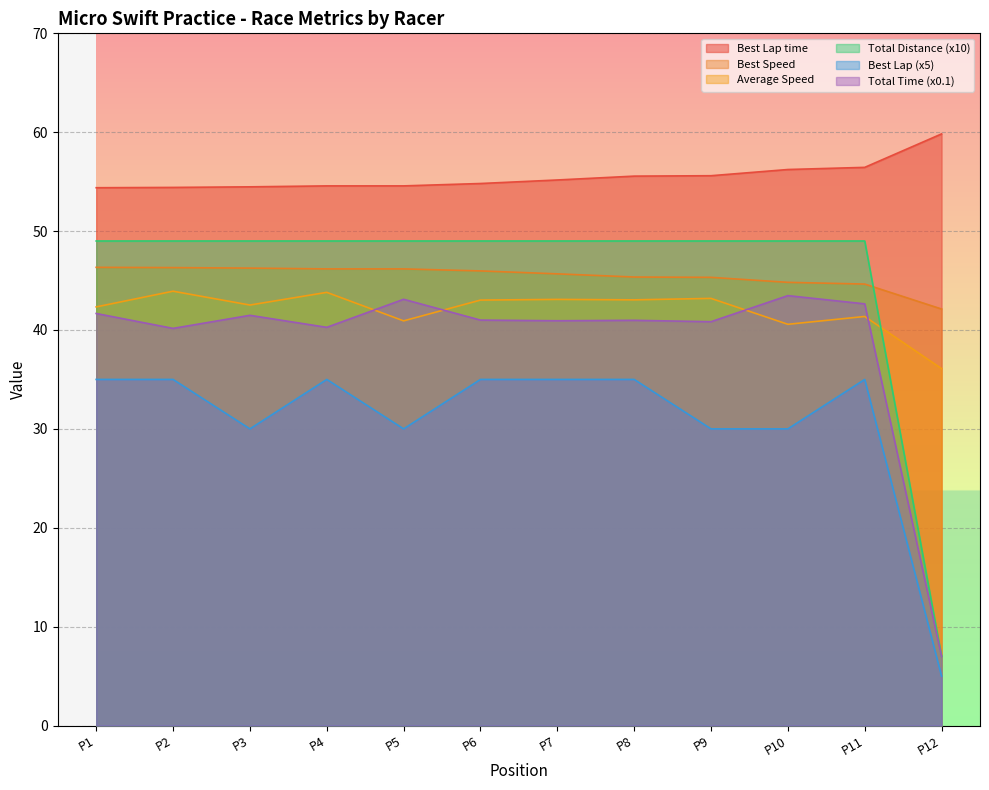

What is the highest value of the Average Speed series?

43.9